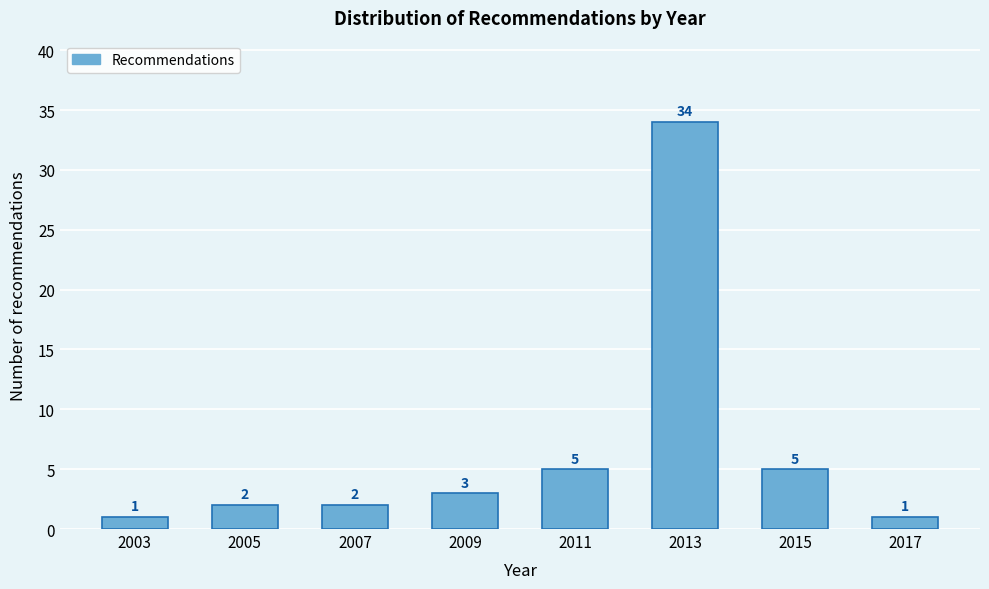

Reading left to right, extract all data points from this chart.

2003=1	2005=2	2007=2	2009=3	2011=5	2013=34	2015=5	2017=1